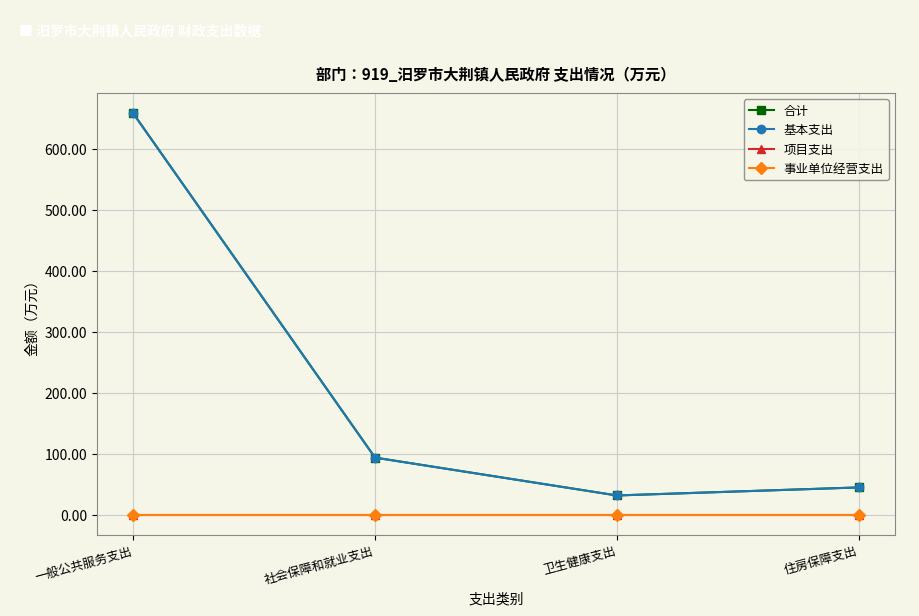

True or false: 事业单位经营支出 and 基本支出 cross at least once.

False